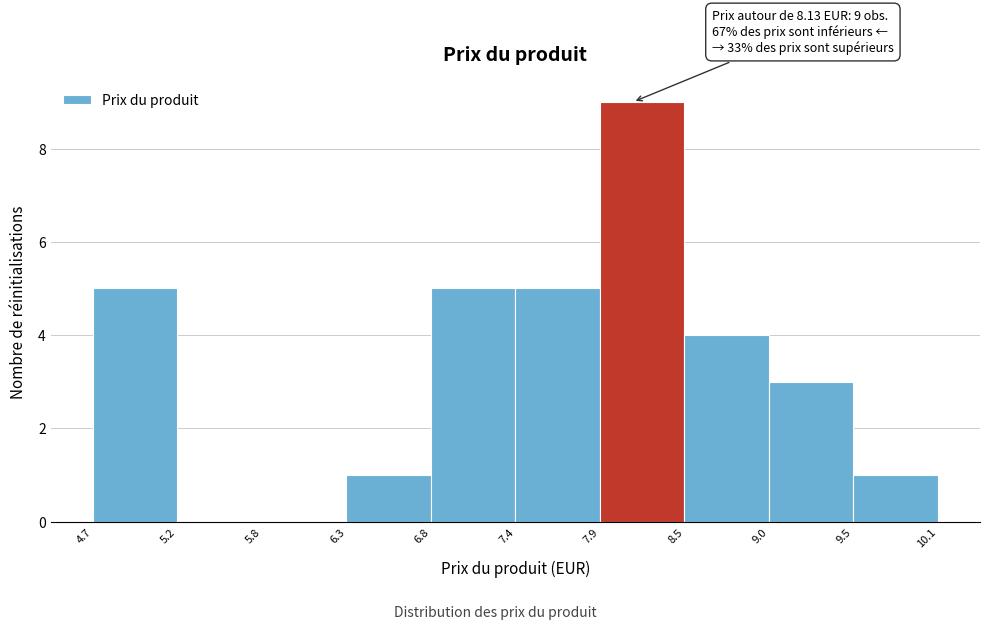

Which range on the x-axis has the tallest bar?

7.9 to 8.5